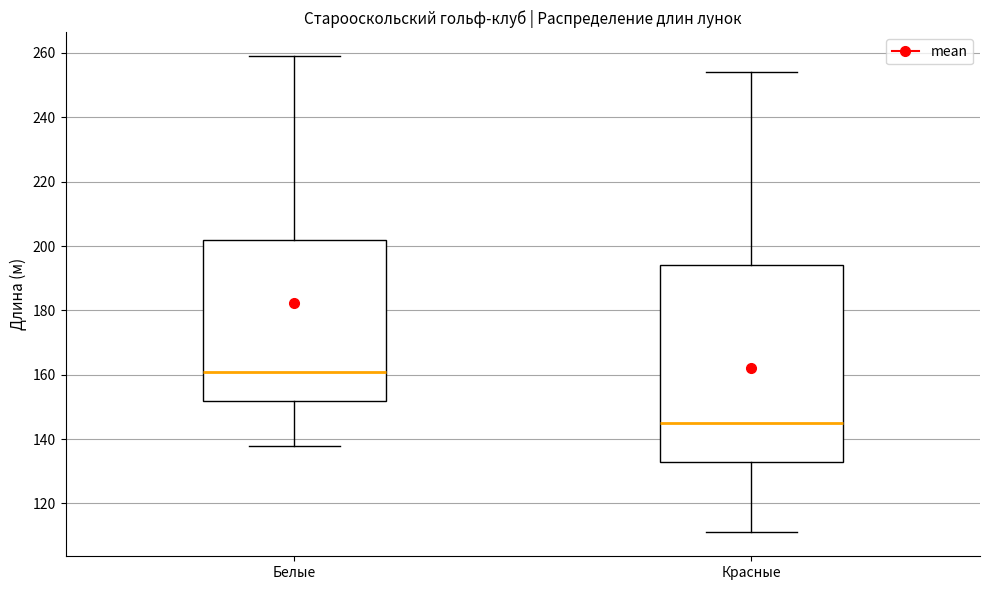

Which box has the lowest median line?

Красные